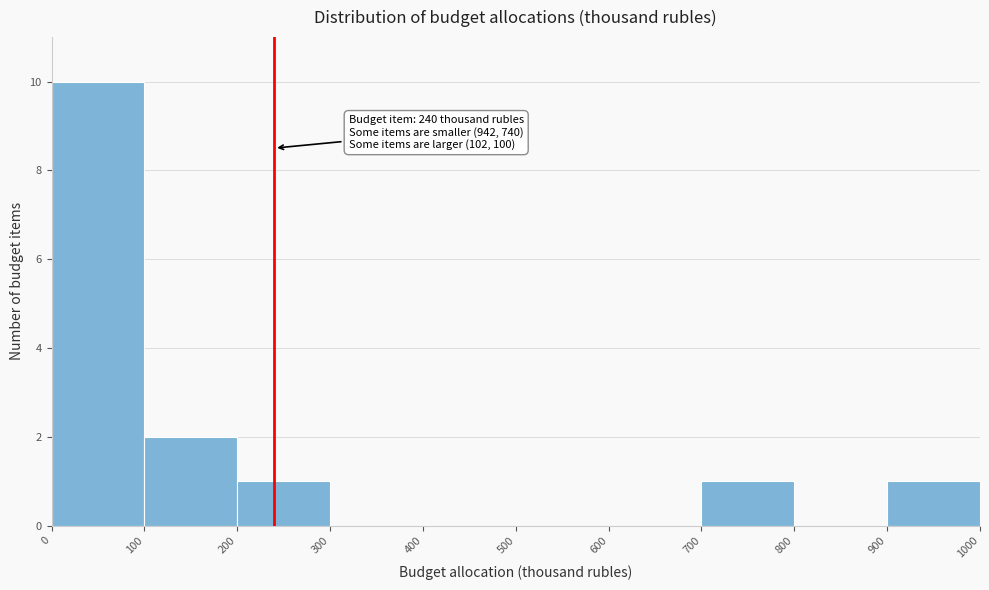

Which range on the x-axis has the tallest bar?

0 to 100